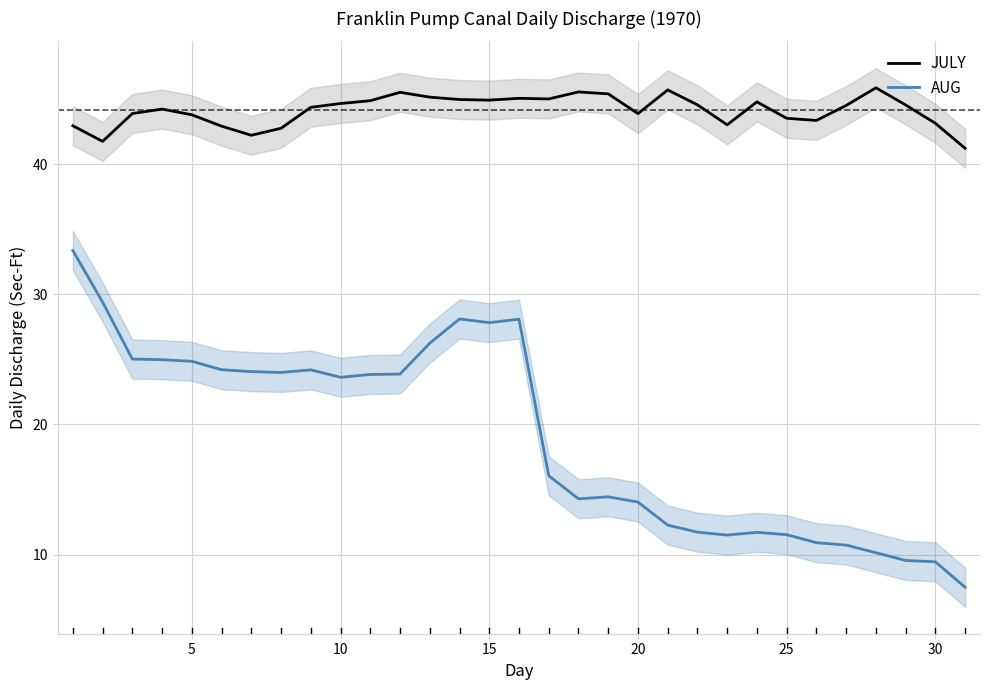

What are all the series names shown in the legend?

JULY, AUG